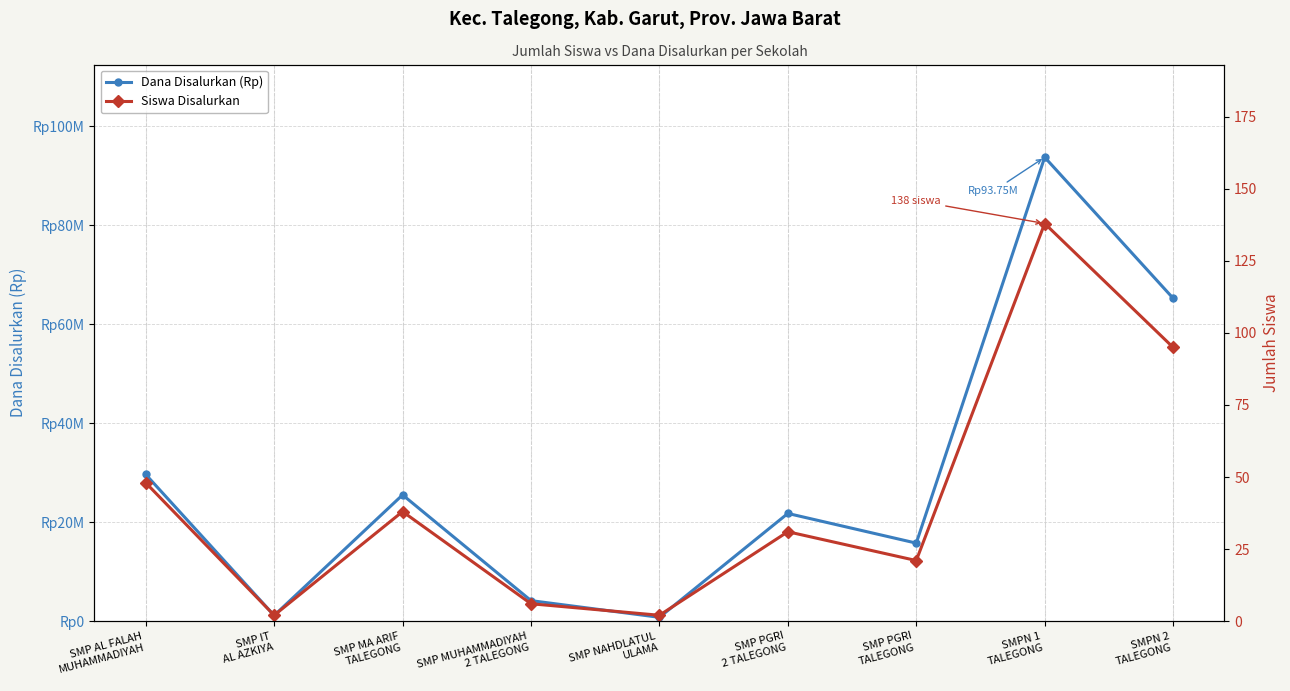

Reading right to left, list all the values displayed in this chart.

Dana Disalurkan (Rp): 65250000	93750000	15750000	21750000	750000	4125000	25500000	1125000	29625000
Siswa Disalurkan: 95	138	21	31	2	6	38	2	48